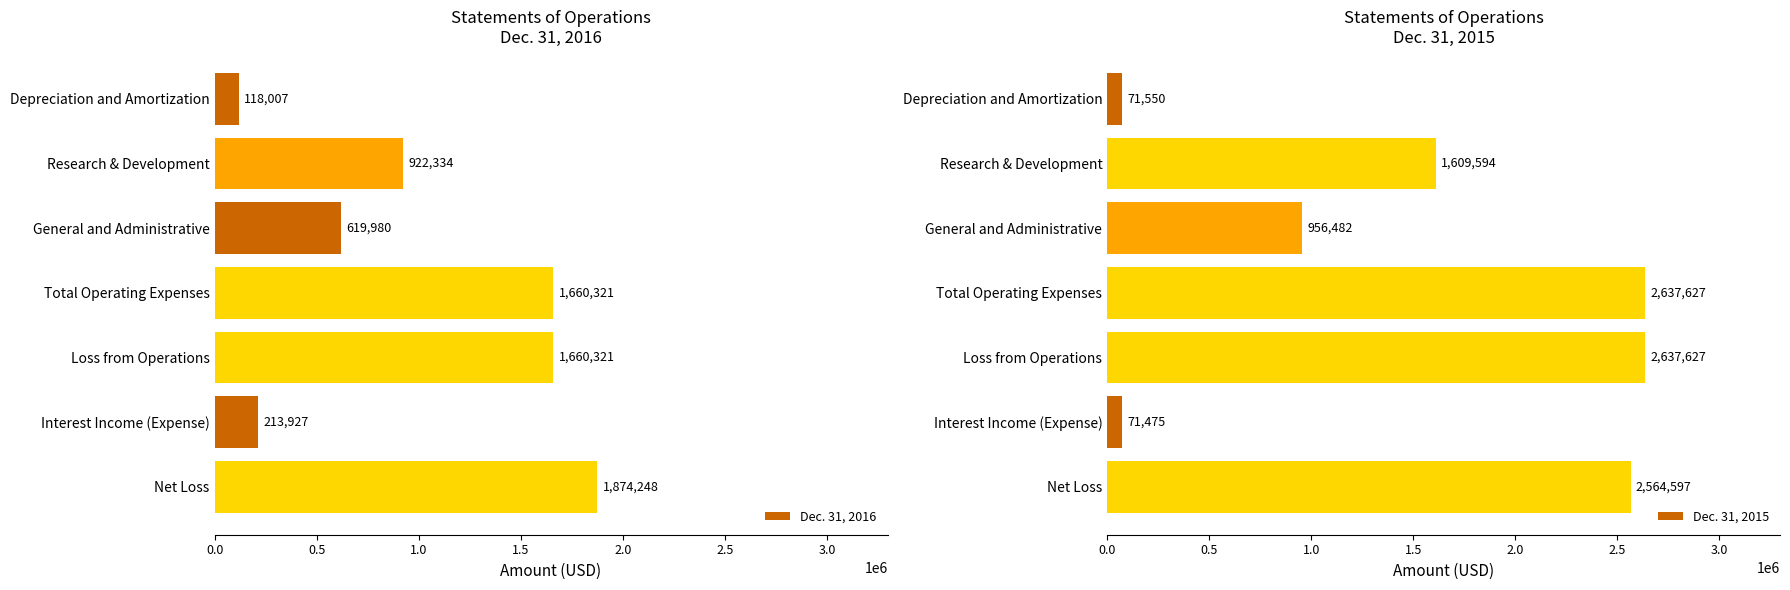

What is the highest value of the Dec. 31, 2016 series?

1874248